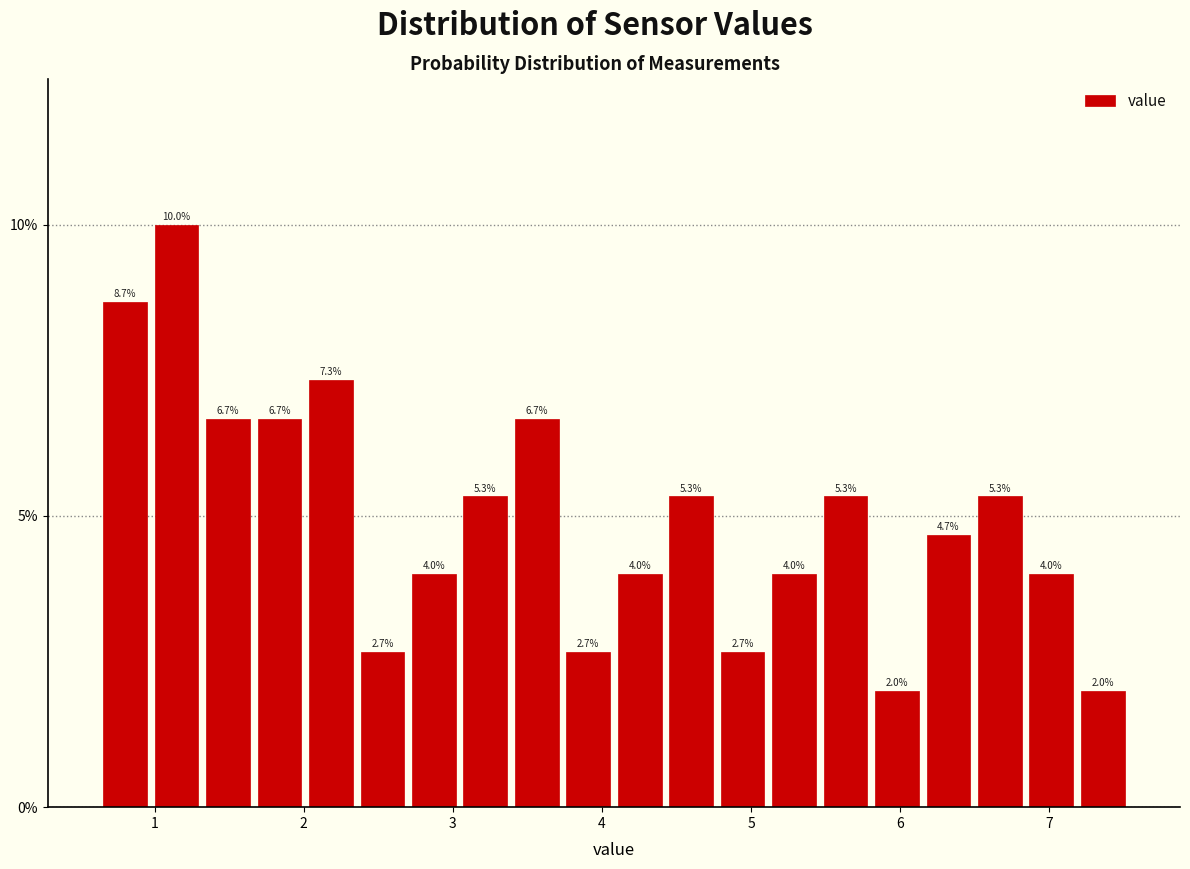

Around what value on the x-axis is the tallest bar? Give the approximate position of its centre, as read against the axis.

1.1